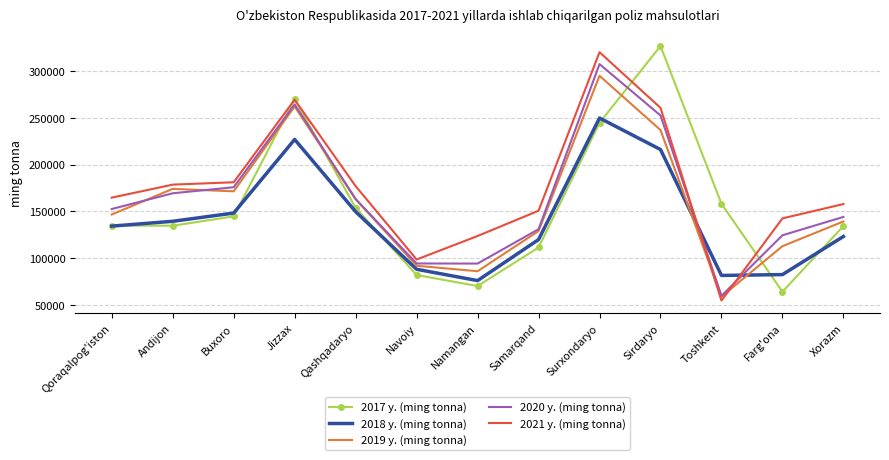

How many interior local peaks does the 2019 y. (ming tonna) series have?

3